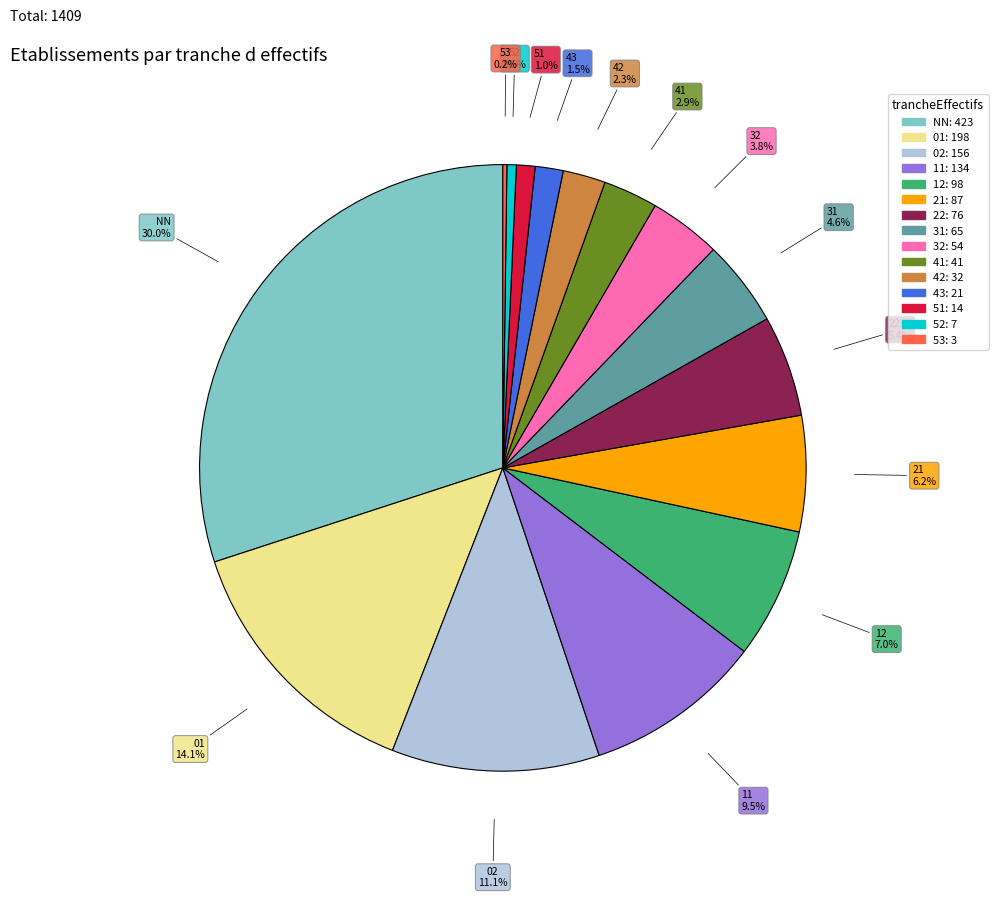

Approximately how many times larger is the value at 12 compared to 52?

14.0